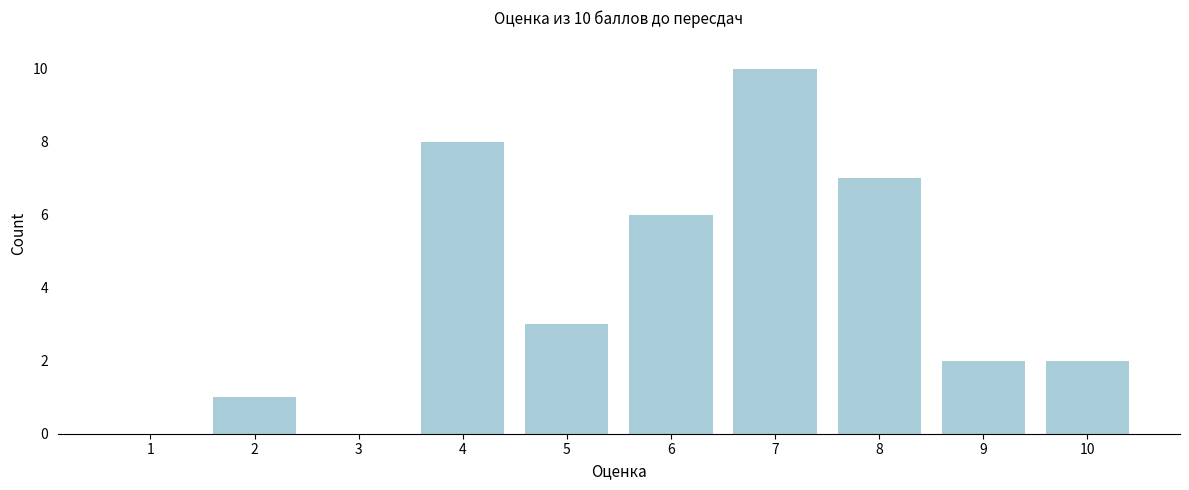

Reading left to right, list all the values displayed in this chart.

1=0	2=1	3=0	4=8	5=3	6=6	7=10	8=7	9=2	10=2